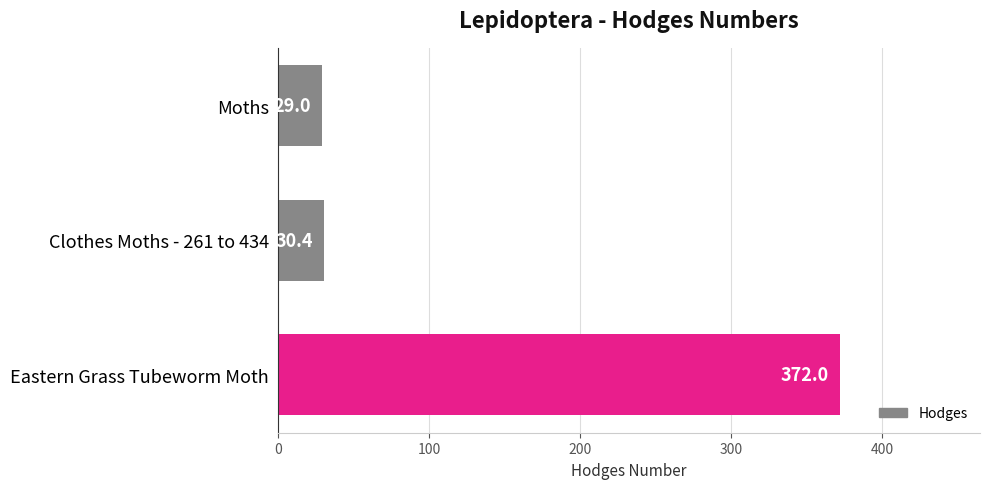

What is the change in value from Moths to Eastern Grass Tubeworm Moth?

+343.0